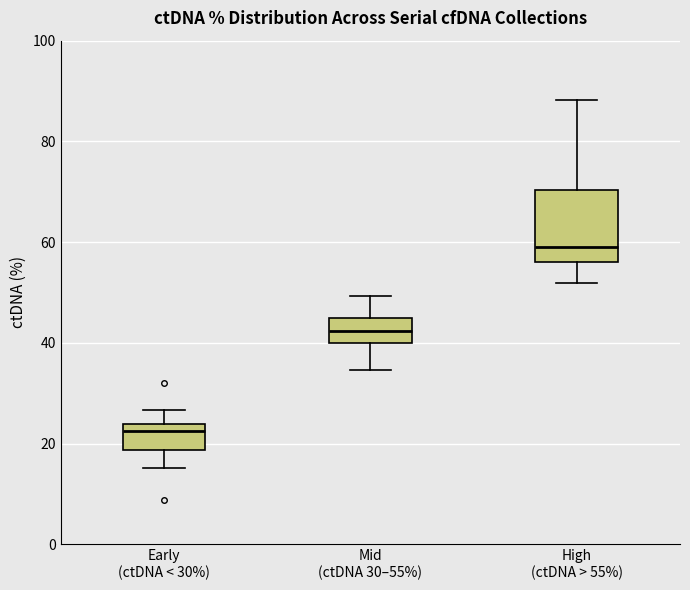

Which box is the tallest, from its lower edge to its upper edge?

High (ctDNA > 55%)